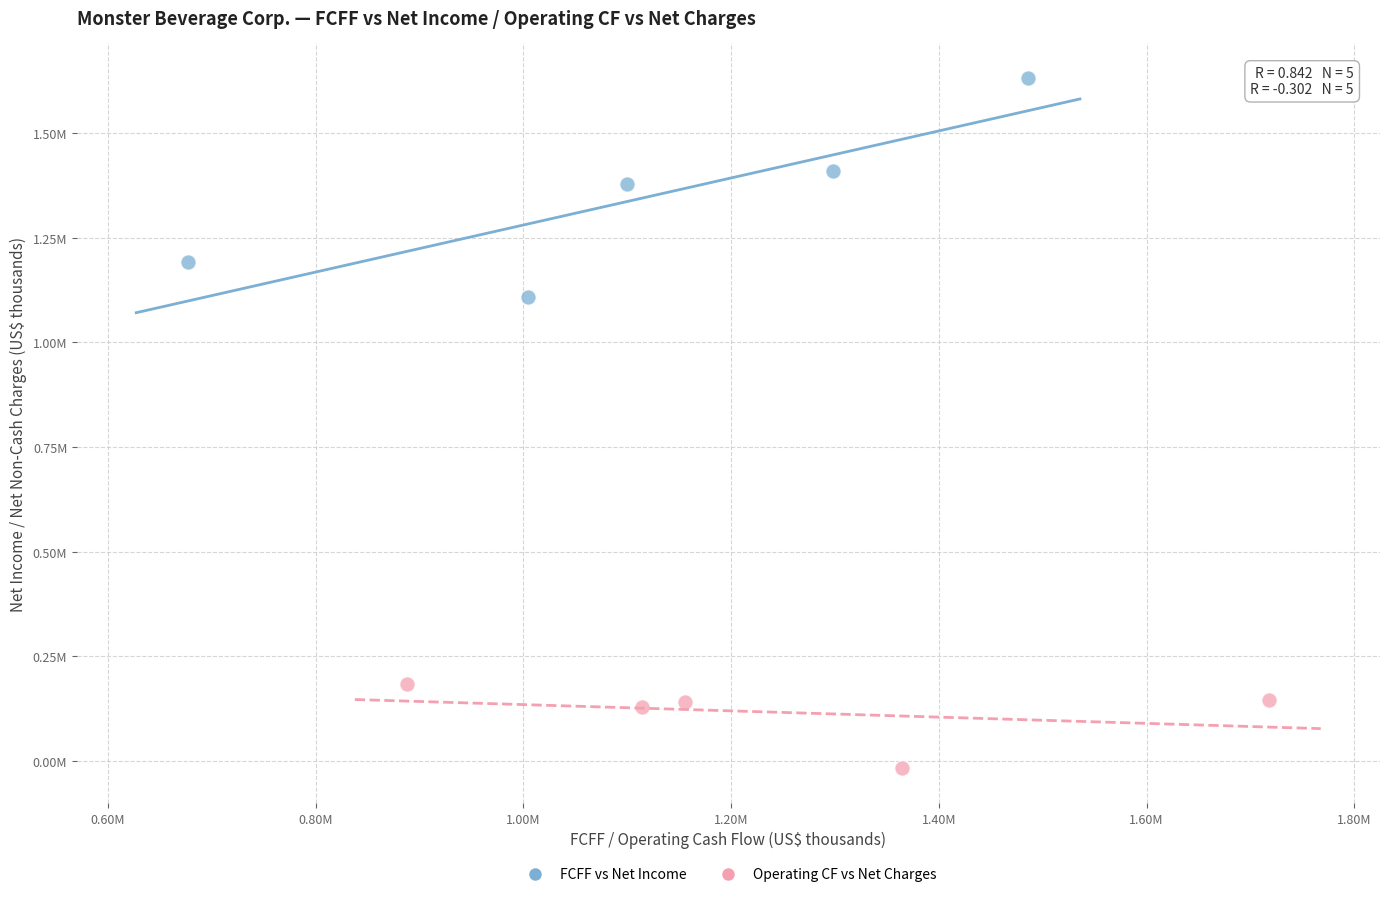

What are all the series names shown in the legend?

FCFF vs Net Income, Operating CF vs Net Charges